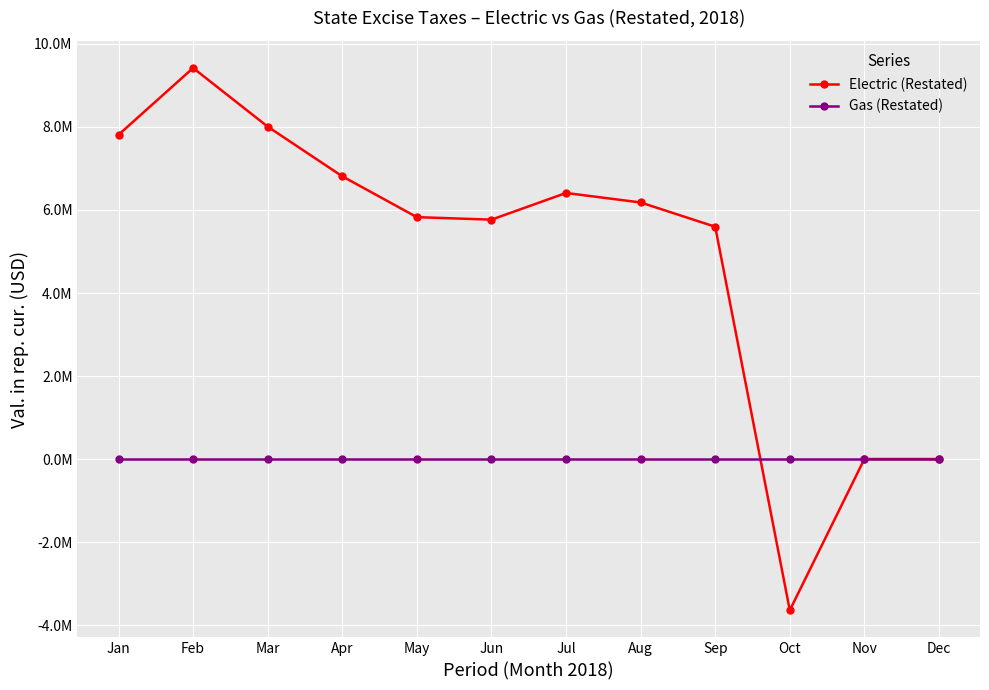

Reading left to right, list all the values displayed in this chart.

Electric (Restated): Jan=7810956.6	Feb=9421611.8	Mar=8009054.7	Apr=6811859.4	May=5827677.9	Jun=5767427.3	Jul=6410218.0	Aug=6181409.8	Sep=5596335.8	Oct=-3644210.6	Nov=0.0	Dec=0.0
Gas (Restated): Jan=0.0	Feb=0.0	Mar=0.0	Apr=0.0	May=0.0	Jun=0.0	Jul=0.0	Aug=0.0	Sep=0.0	Oct=0.0	Nov=0.0	Dec=0.0